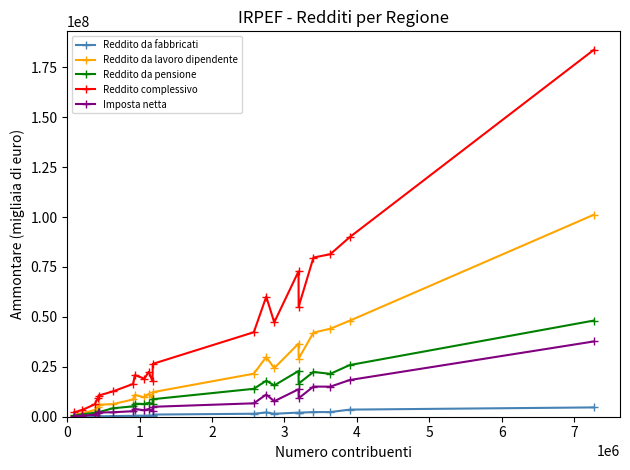

Rank the series by their maximum value, from lowest to highest.

Reddito da fabbricati, Imposta netta, Reddito da pensione, Reddito da lavoro dipendente, Reddito complessivo